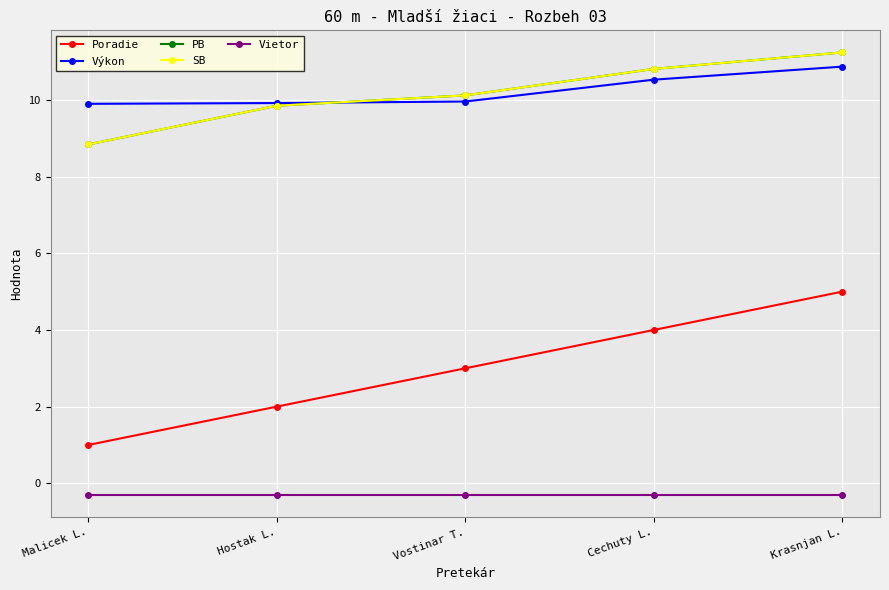

True or false: Poradie and SB cross at least once.

False